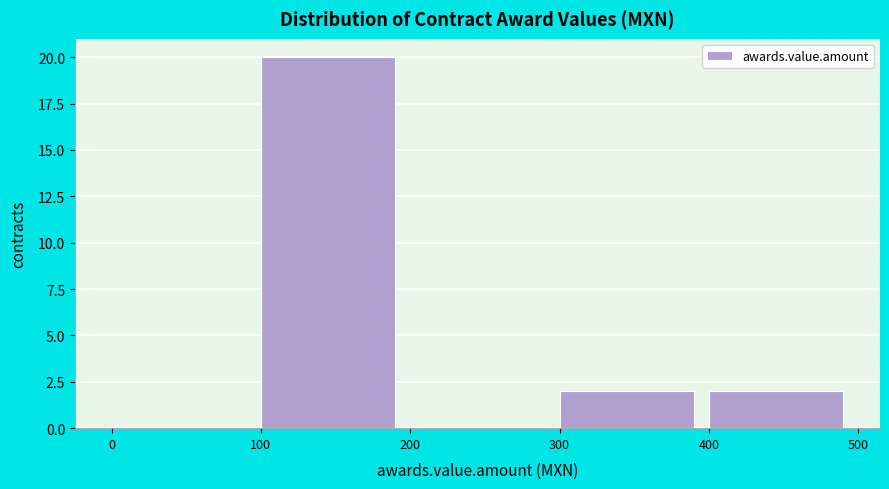

Reading left to right, transcribe this chart: for each bar, give the range it covers on the x-axis and its height. The values are not printed on the chart, so give them approximately, as read against the axis.

0 to 100: 0
100 to 200: 20
200 to 300: 0
300 to 400: 2
400 to 500: 2